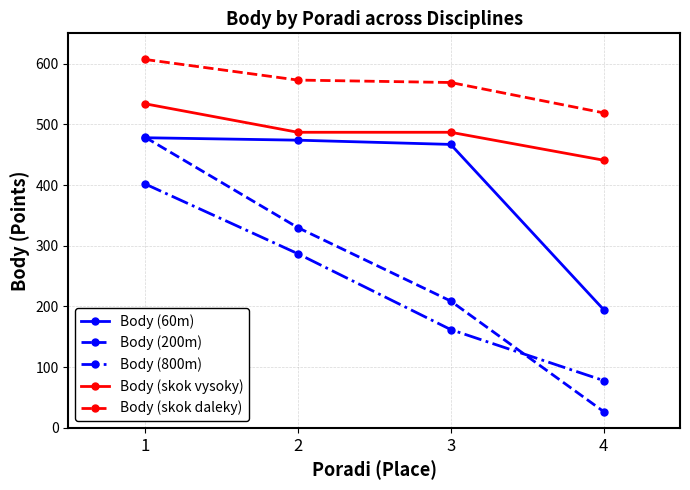

What is the difference between the maximum and minimum values in the Body (200m) series?

452